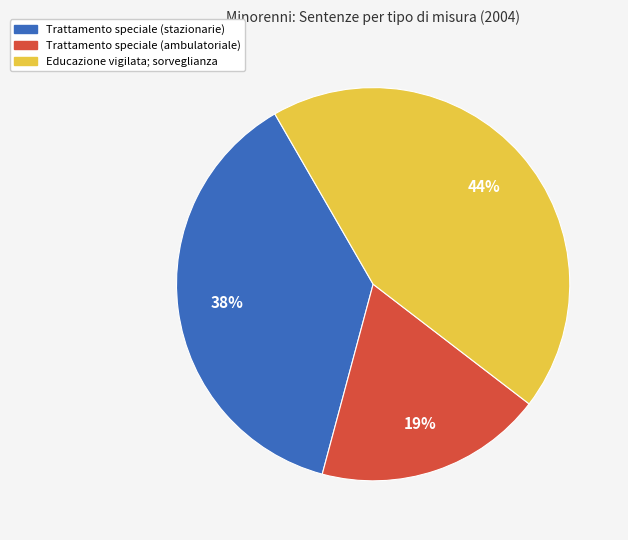

Which category has the smallest portion of the pie?

Trattamento speciale (ambulatoriale)